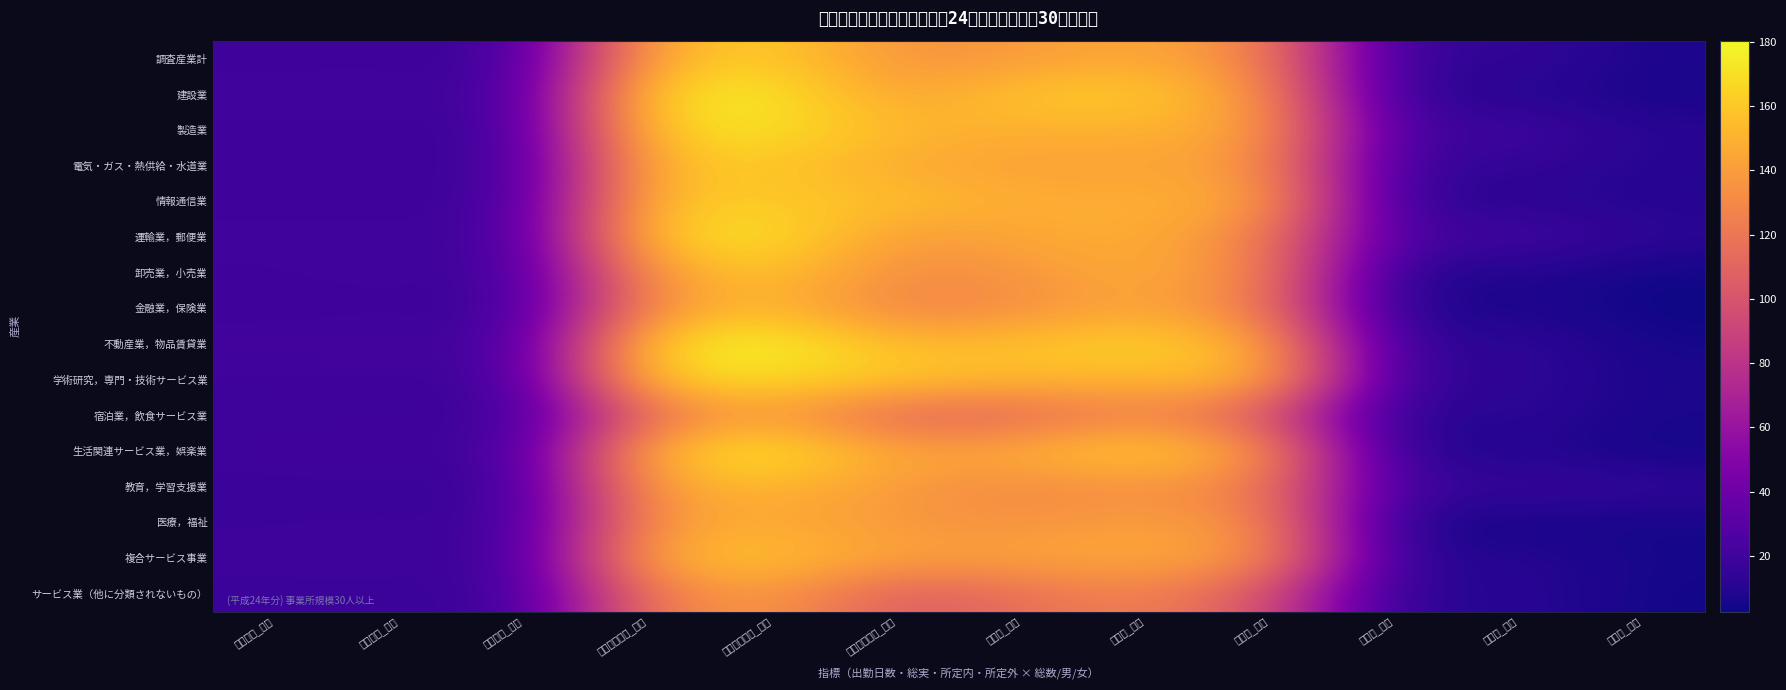

Reading left to right, extract all data points from this chart.

調査産業計: 出勤日数_総数=19.2	出勤日数_男子=19.6	出勤日数_女子=18.6	総実労働時間_総数=150.7	総実労働時間_男子=163.1	総実労働時間_女子=134.4	所定内_総数=138.5	所定内_男子=146.7	所定内_女子=127.6	所定外_総数=12.2	所定外_男子=16.4	所定外_女子=6.8
建設業: 出勤日数_総数=21.3	出勤日数_男子=21.5	出勤日数_女子=19.7	総実労働時間_総数=171.3	総実労働時間_男子=173.9	総実労働時間_女子=141.4	所定内_総数=160.3	所定内_男子=162.4	所定内_女子=135.8	所定外_総数=11.0	所定外_男子=11.5	所定外_女子=5.6
製造業: 出勤日数_総数=19.4	出勤日数_男子=19.5	出勤日数_女子=19.2	総実労働時間_総数=166.7	総実労働時間_男子=171.3	総実労働時間_女子=153.0	所定内_総数=148.4	所定内_男子=150.4	所定内_女子=142.3	所定外_総数=18.3	所定外_男子=20.9	所定外_女子=10.7
電気・ガス・熱供給・水道業: 出勤日数_総数=19.5	出勤日数_男子=19.8	出勤日数_女子=18.5	総実労働時間_総数=156.7	総実労働時間_男子=159.8	総実労働時間_女子=145.8	所定内_総数=142.2	所定内_男子=144.0	所定内_女子=135.7	所定外_総数=14.5	所定外_男子=15.8	所定外_女子=10.1
情報通信業: 出勤日数_総数=19.8	出勤日数_男子=19.7	出勤日数_女子=19.9	総実労働時間_総数=159.8	総実労働時間_男子=160.7	総実労働時間_女子=156.7	所定内_総数=148.2	所定内_男子=148.5	所定内_女子=147.1	所定外_総数=11.6	所定外_男子=12.2	所定外_女子=9.6
運輸業，郵便業: 出勤日数_総数=20.3	出勤日数_男子=20.3	出勤日数_女子=20.4	総実労働時間_総数=165.5	総実労働時間_男子=171.8	総実労働時間_女子=137.8	所定内_総数=144.9	所定内_男子=149.4	所定内_女子=125.2	所定外_総数=20.6	所定外_男子=22.4	所定外_女子=12.6
卸売業，小売業: 出勤日数_総数=20.0	出勤日数_男子=21.1	出勤日数_女子=19.2	総実労働時間_総数=142.5	総実労働時間_男子=159.0	総実労働時間_女子=131.0	所定内_総数=136.1	所定内_男子=149.1	所定内_女子=127.1	所定外_総数=6.4	所定外_男子=9.9	所定外_女子=3.9
金融業，保険業: 出勤日数_総数=18.7	出勤日数_男子=19.6	出勤日数_女子=18.0	総実労働時間_総数=137.5	総実労働時間_男子=154.0	総実労働時間_女子=125.5	所定内_総数=132.4	所定内_男子=145.6	所定内_女子=122.8	所定外_総数=5.1	所定外_男子=8.4	所定外_女子=2.7
不動産業，物品賃貸業: 出勤日数_総数=21.7	出勤日数_男子=22.3	出勤日数_女子=20.9	総実労働時間_総数=169.0	総実労働時間_男子=180.4	総実労働時間_女子=153.4	所定内_総数=158.2	所定内_男子=165.4	所定内_女子=148.4	所定外_総数=10.8	所定外_男子=15.0	所定外_女子=5.0
学術研究，専門・技術サービス業: 出勤日数_総数=19.6	出勤日数_男子=19.6	出勤日数_女子=19.8	総実労働時間_総数=165.3	総実労働時間_男子=167.2	総実労働時間_女子=159.7	所定内_総数=152.7	所定内_男子=152.5	所定内_女子=153.0	所定外_総数=12.6	所定外_男子=14.7	所定外_女子=6.7
宿泊業，飲食サービス業: 出勤日数_総数=18.4	出勤日数_男子=19.3	出勤日数_女子=18.0	総実労働時間_総数=118.0	総実労働時間_男子=141.1	総実労働時間_女子=107.2	所定内_総数=109.7	所定内_男子=127.4	所定内_女子=101.4	所定外_総数=8.3	所定外_男子=13.7	所定外_女子=5.8
生活関連サービス業，娯楽業: 出勤日数_総数=19.9	出勤日数_男子=21.1	出勤日数_女子=19.0	総実労働時間_総数=156.9	総実労働時間_男子=176.0	総実労働時間_女子=142.8	所定内_総数=150.1	所定内_男子=165.7	所定内_女子=138.6	所定外_総数=6.8	所定外_男子=10.3	所定外_女子=4.2
教育，学習支援業: 出勤日数_総数=17.7	出勤日数_男子=17.9	出勤日数_女子=17.3	総実労働時間_総数=145.3	総実労働時間_男子=151.7	総実労働時間_女子=138.4	所定内_総数=128.8	所定内_男子=133.6	所定内_女子=123.6	所定外_総数=16.5	所定外_男子=18.1	所定外_女子=14.8
医療，福祉: 出勤日数_総数=18.6	出勤日数_男子=19.1	出勤日数_女子=18.4	総実労働時間_総数=140.1	総実労働時間_男子=147.0	総実労働時間_女子=137.0	所定内_総数=135.0	所定内_男子=141.5	所定内_女子=132.2	所定外_総数=5.1	所定外_男子=5.5	所定外_女子=4.8
複合サービス事業: 出勤日数_総数=19.2	出勤日数_男子=19.4	出勤日数_女子=18.7	総実労働時間_総数=153.3	総実労働時間_男子=158.0	総実労働時間_女子=142.5	所定内_総数=143.8	所定内_男子=146.5	所定内_女子=137.6	所定外_総数=9.5	所定外_男子=11.5	所定外_女子=4.9
サービス業（他に分類されないもの）: 出勤日数_総数=18.2	出勤日数_男子=18.2	出勤日数_女子=18.1	総実労働時間_総数=124.6	総実労働時間_男子=139.4	総実労働時間_女子=103.0	所定内_総数=115.5	所定内_男子=126.9	所定内_女子=98.9	所定外_総数=9.1	所定外_男子=12.5	所定外_女子=4.1